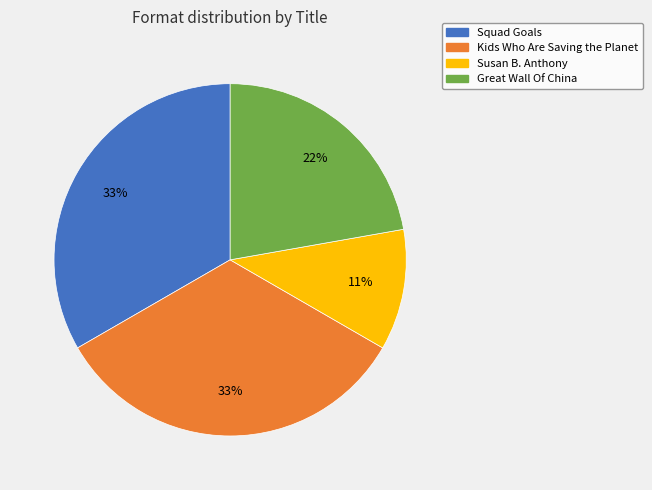

To the nearest percent, what is the combined percentage of Susan B. Anthony and Squad Goals?

44%